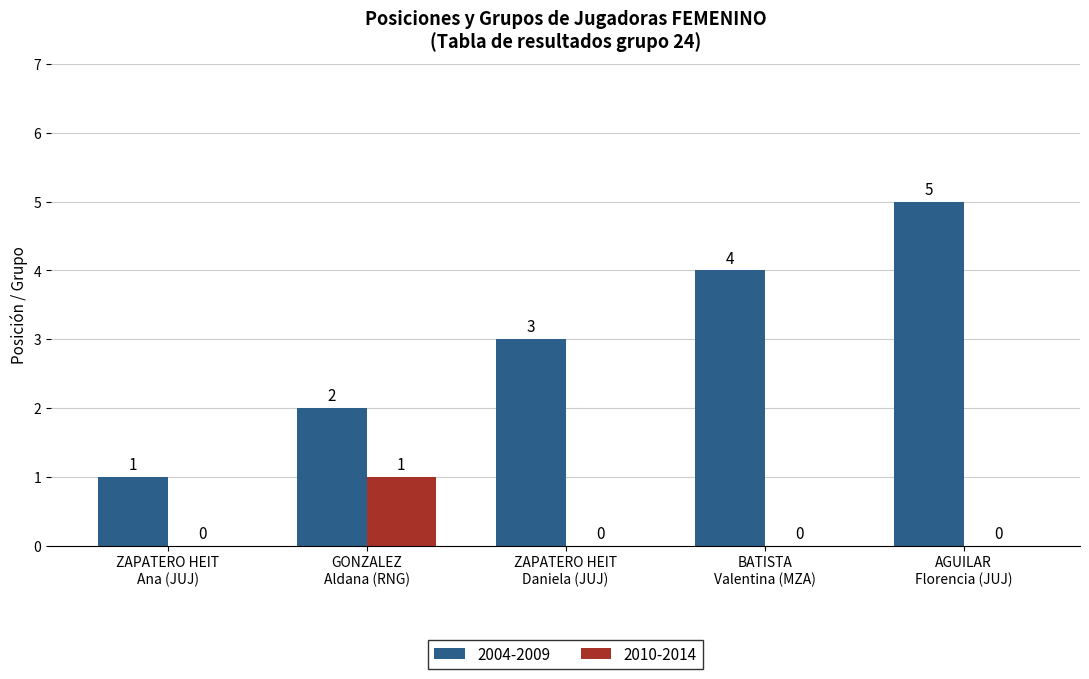

Which series has the largest total across all categories?

2004-2009